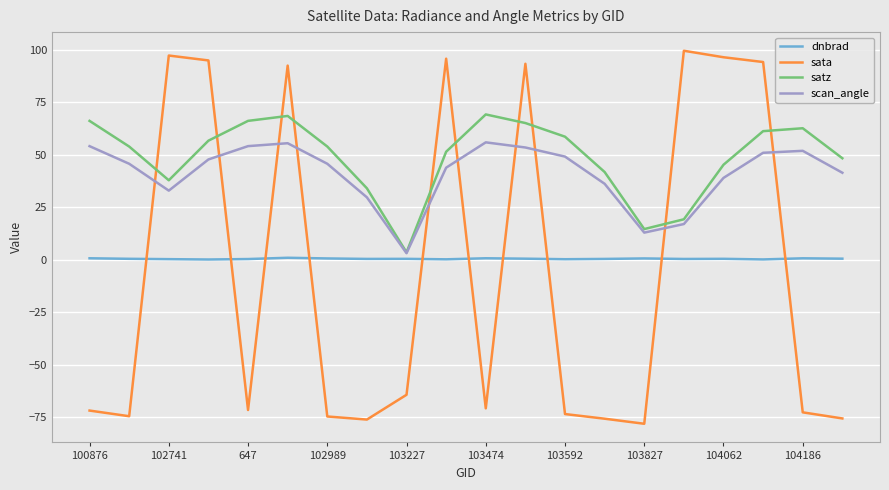

What is the minimum value shown in the chart?

-78.2